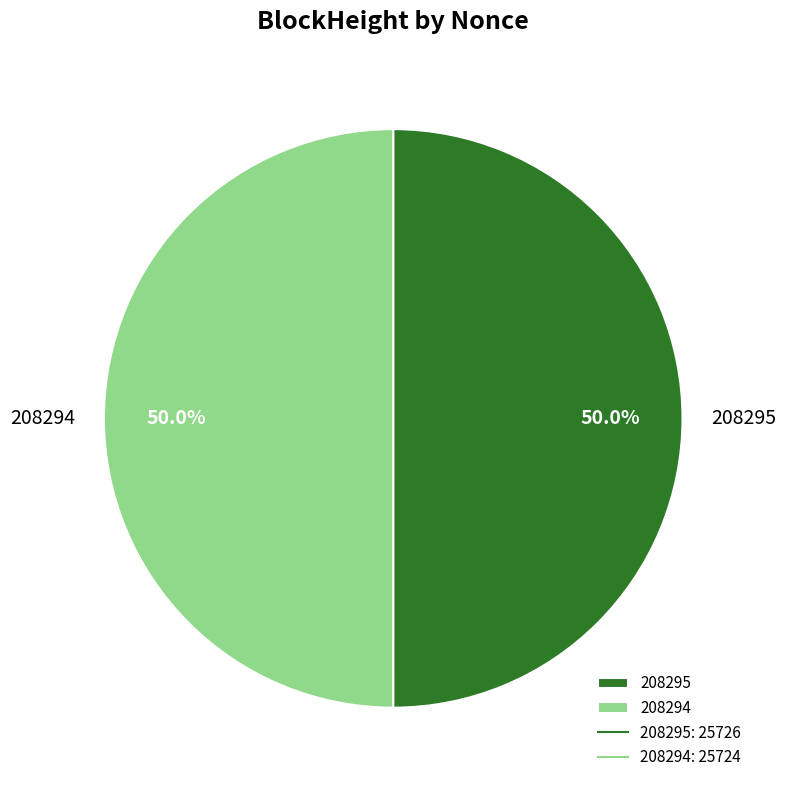

Is it true that 208294 is 50% of the pie?

True